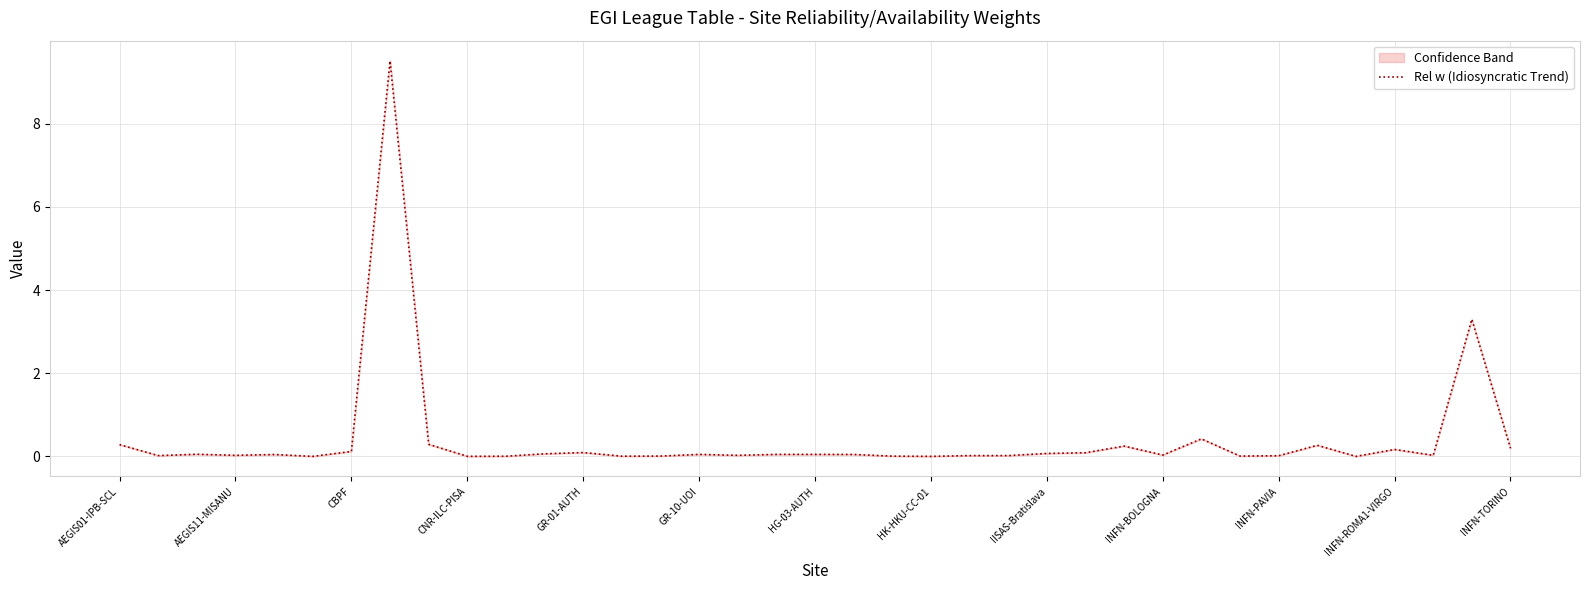

What is the highest value of the Rel w (Idiosyncratic Trend) series?

9.5